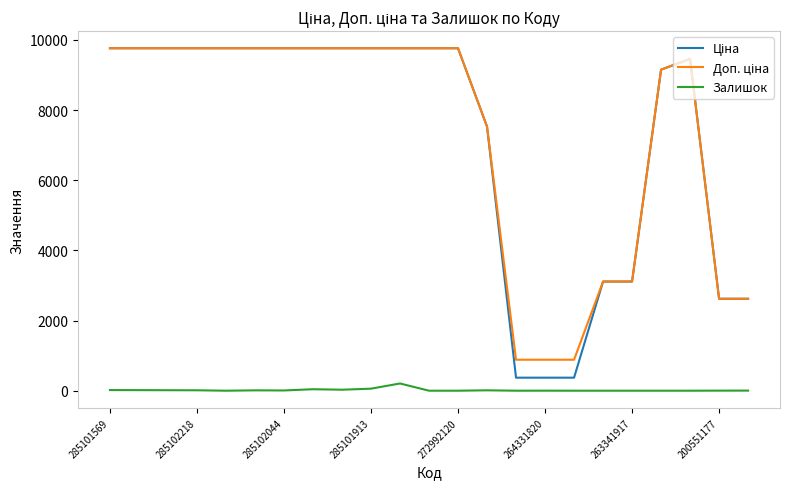

What is the difference between the maximum and minimum values in the Ціна series?

9393.0